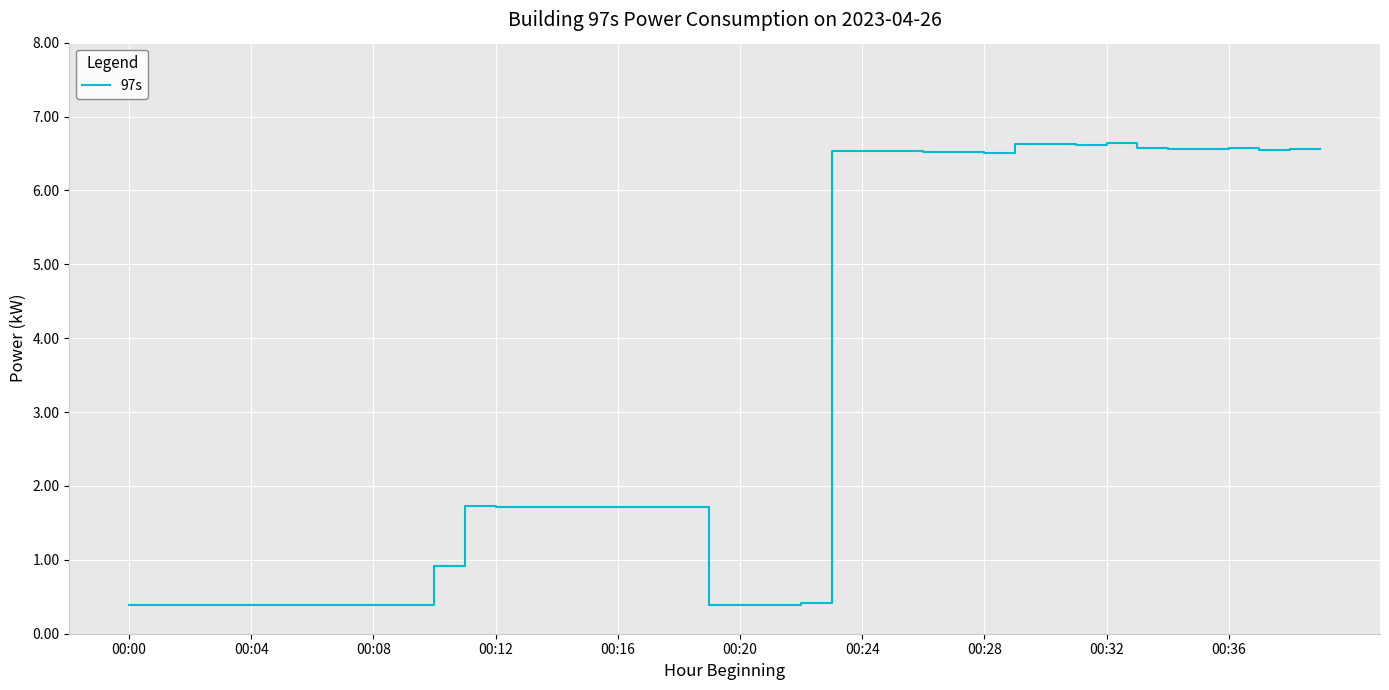

What is the smallest value displayed?

0.4